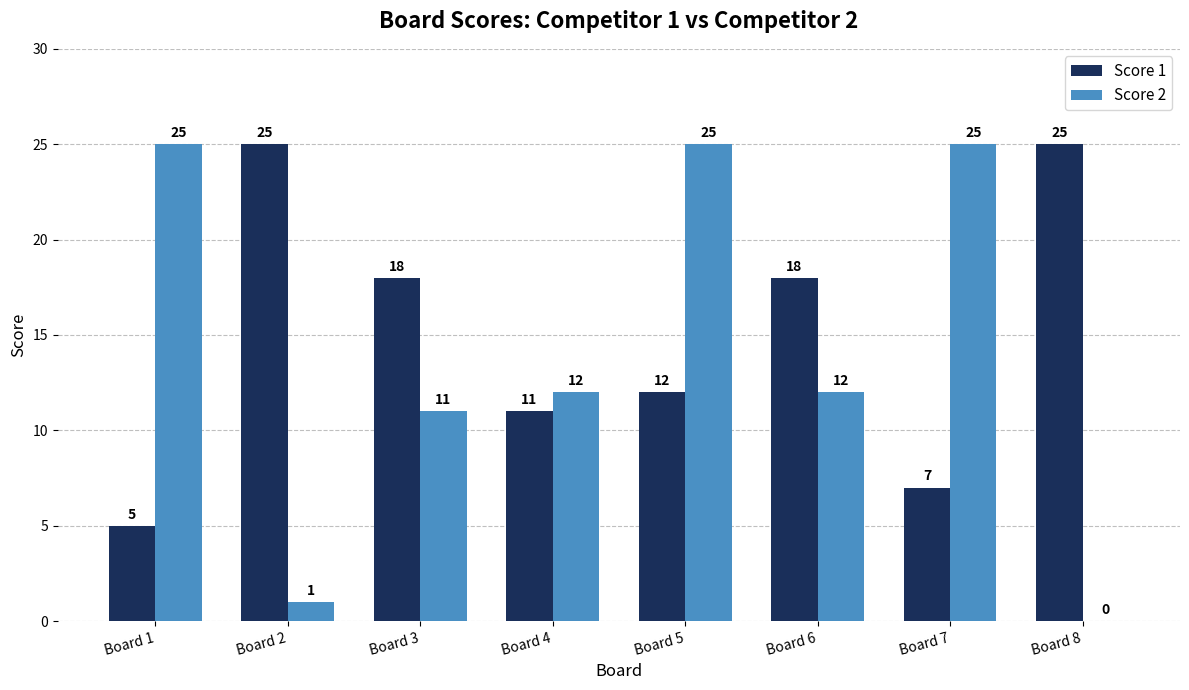

What is the spread (max minus min) of values at Board 3?

7